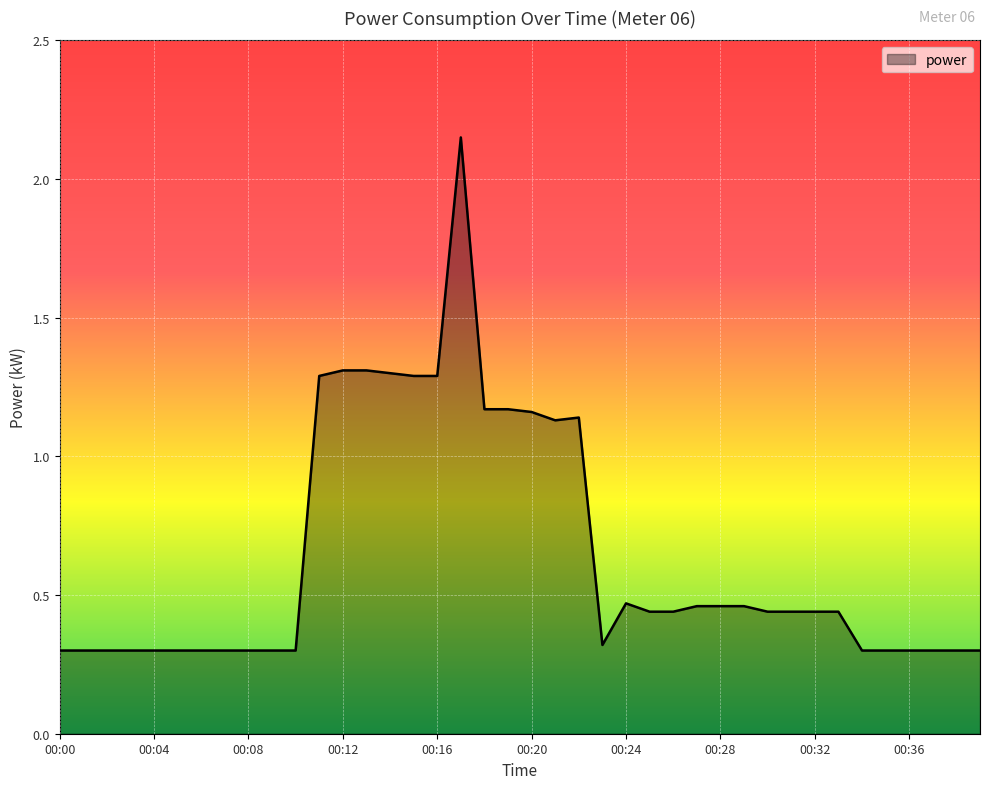

What is the smallest value displayed?

0.3